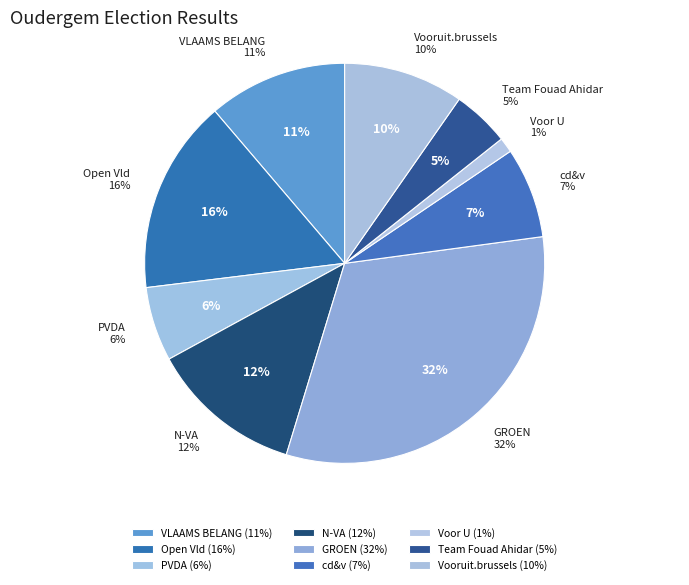

To the nearest percent, what portion does N-VA represent?

12%